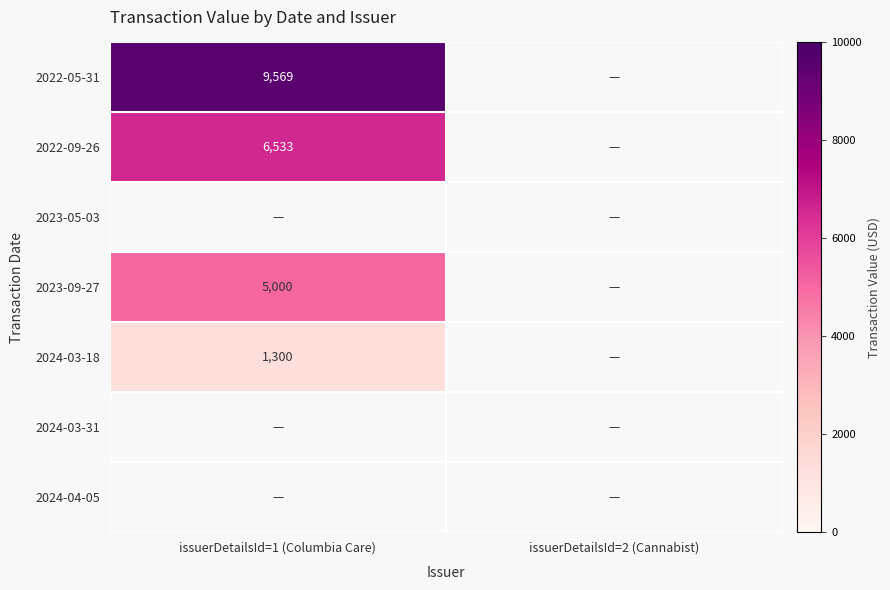

The value of 2023-09-27 at issuerDetailsId=1 (Columbia Care) is 5000. True or false?

True